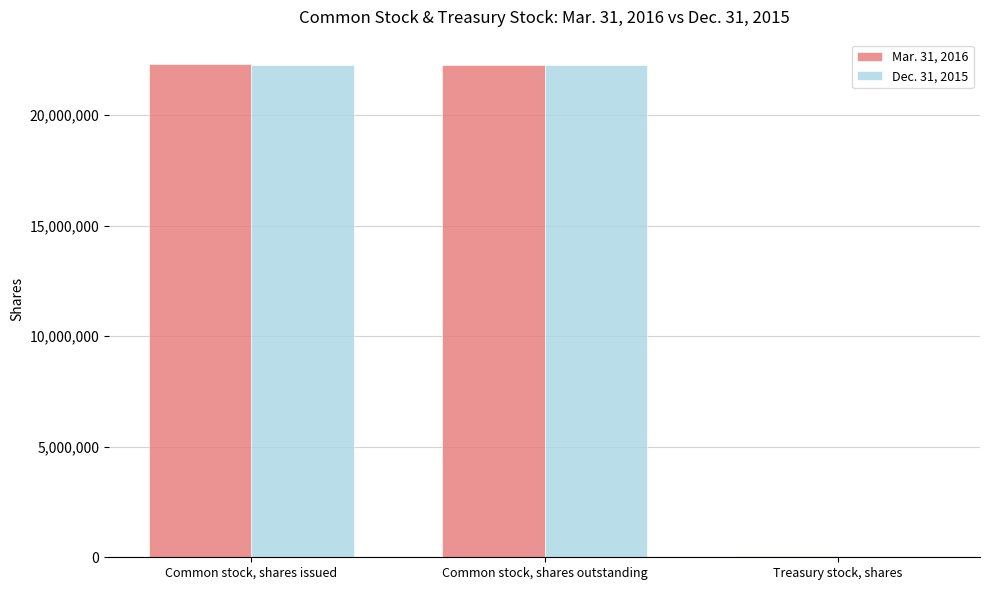

The Dec. 31, 2015 series shows 22290000 at Common stock, shares issued. True or false?

True